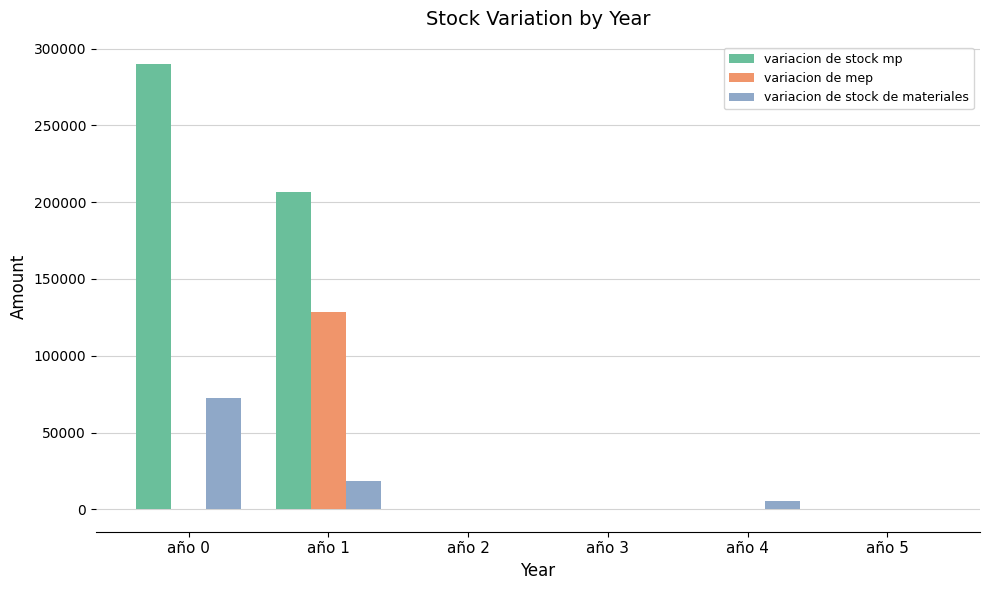

Are the bars grouped side by side (vs. stacked)?

Yes